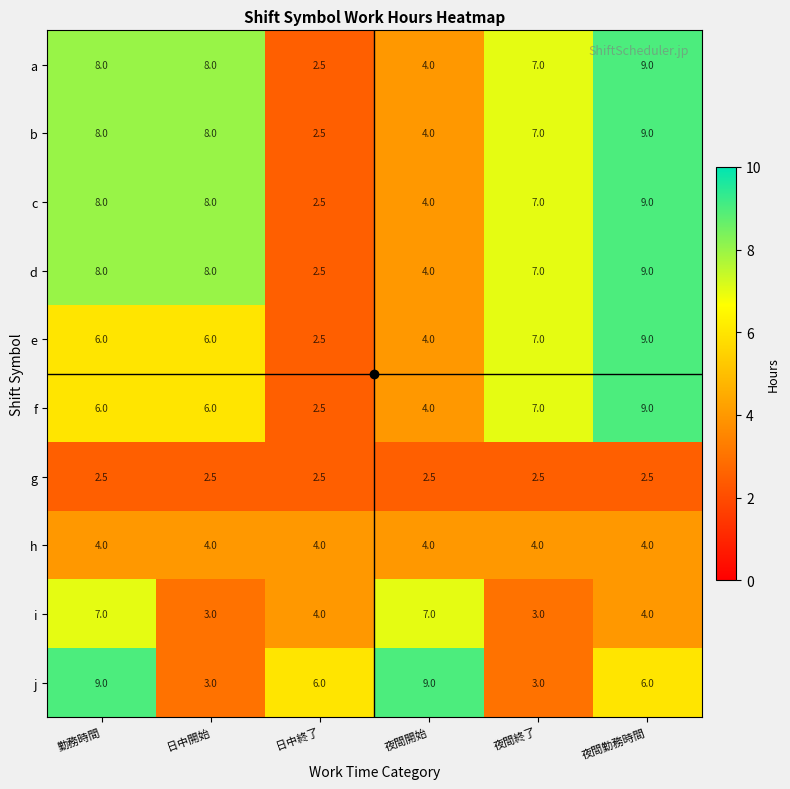

What is the difference between the second highest and minimum values in the j series?

6.0